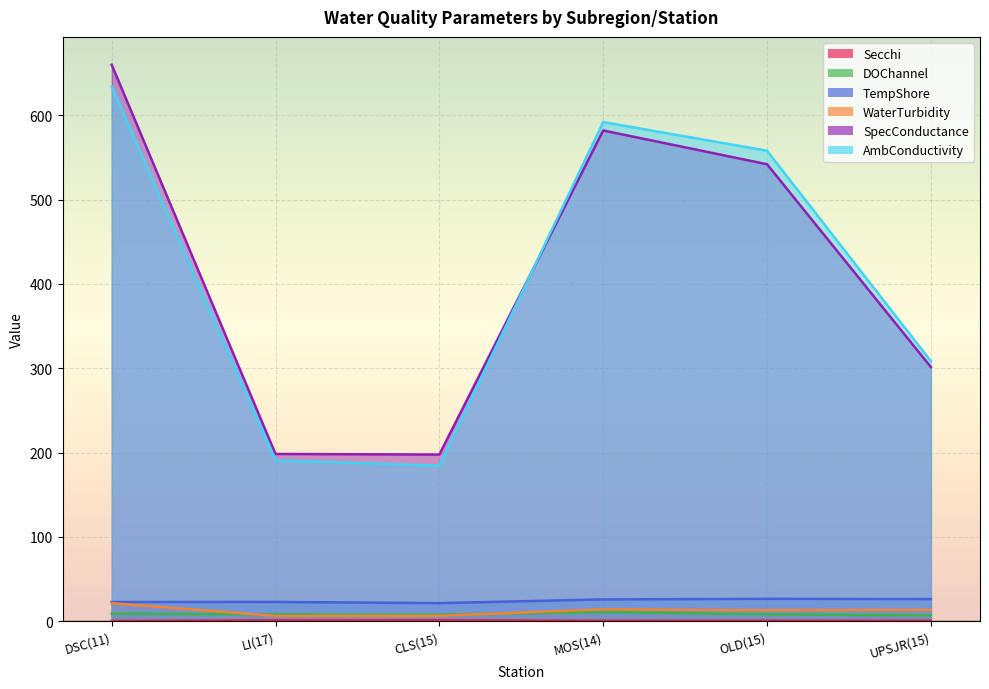

Does the chart display data point markers on the line(s)?

No